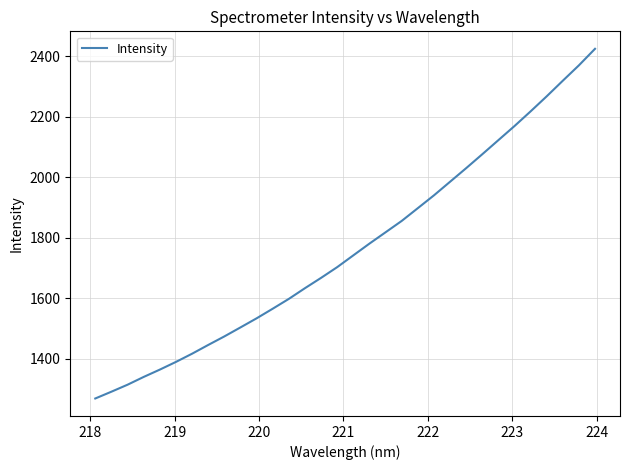

How many lines are shown in the chart?

1